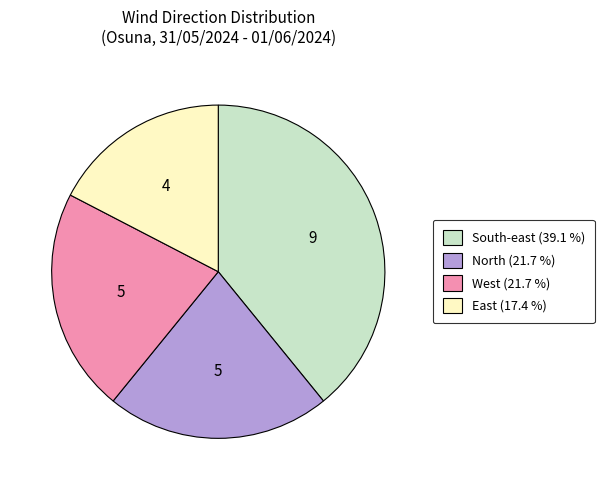

Which has a higher value, North or East?

North